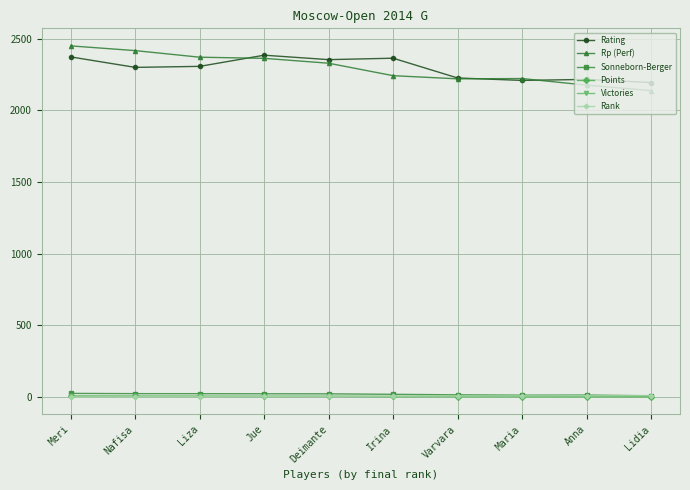

Is the value of Rp (Perf) at Varvara greater than the value of Rank at Irina?

Yes